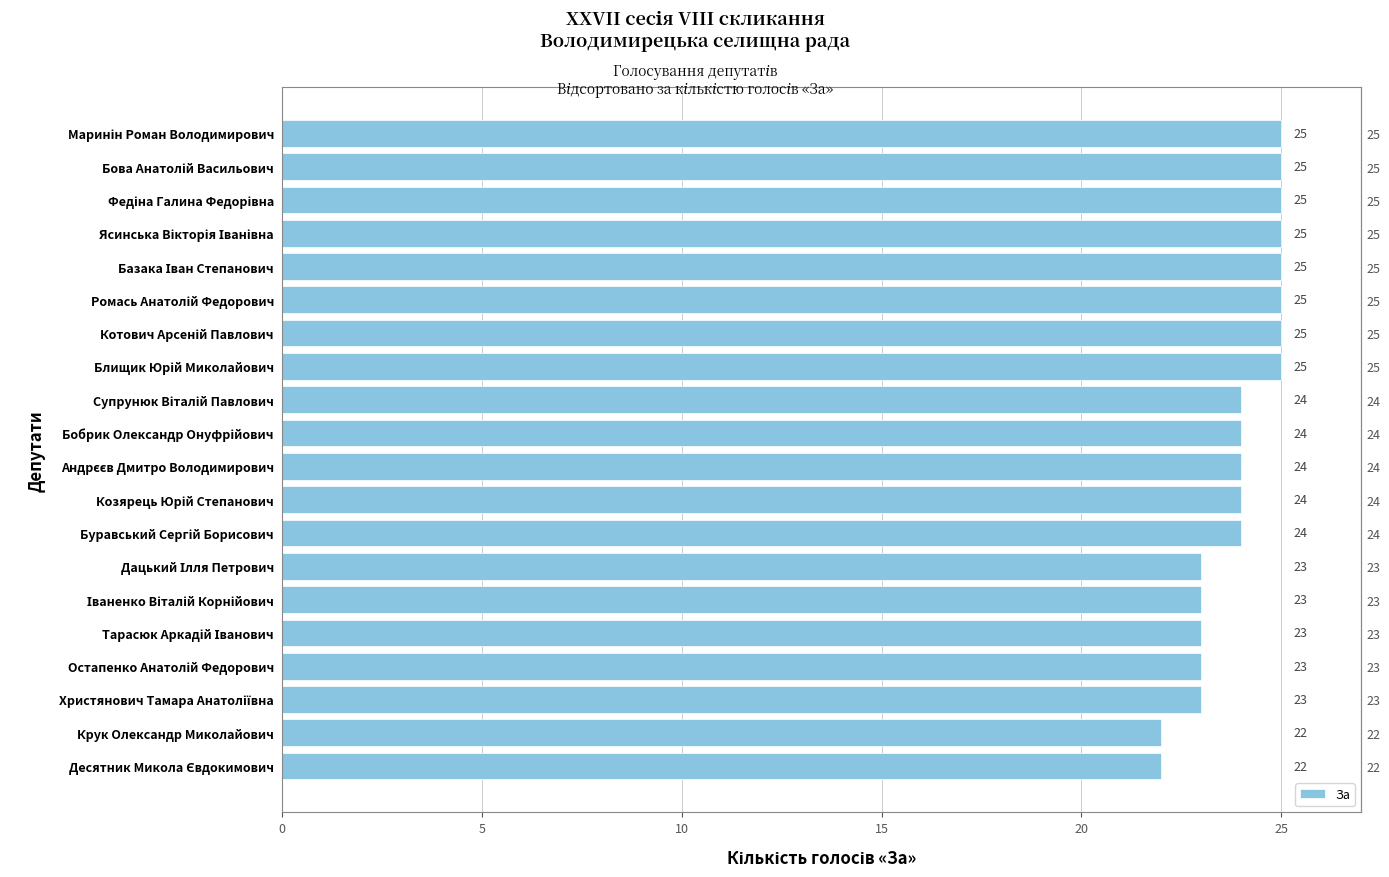

How many values are between 23 and 25?

18